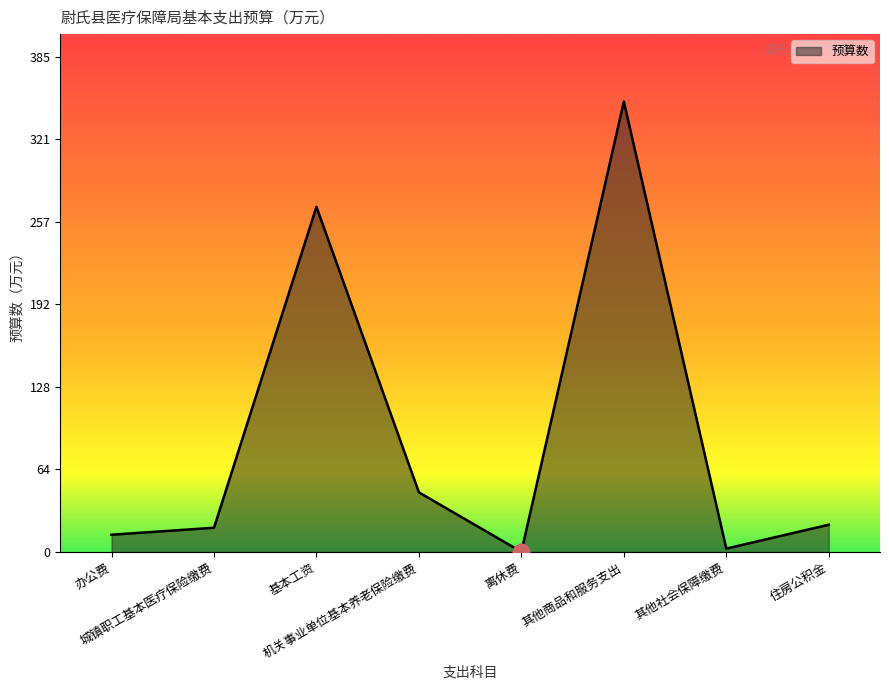

Is it true that the value at 其他商品和服务支出 is 350.0?

True